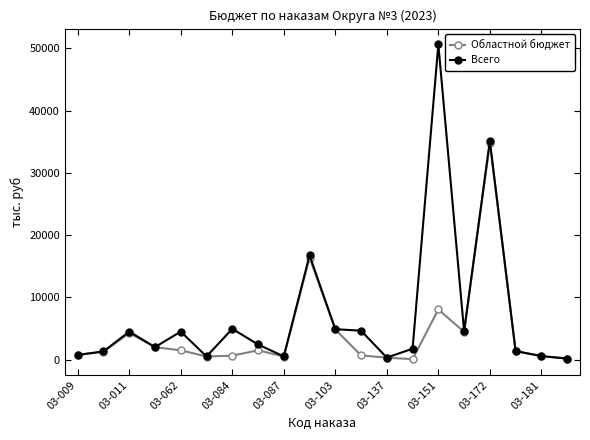

What is the maximum value for Областной бюджет?

34793.2